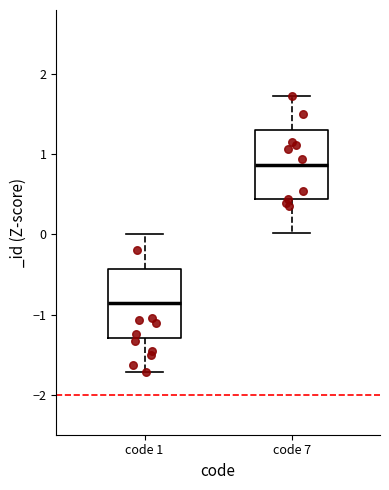

Which box's median line is the lowest?

code 1